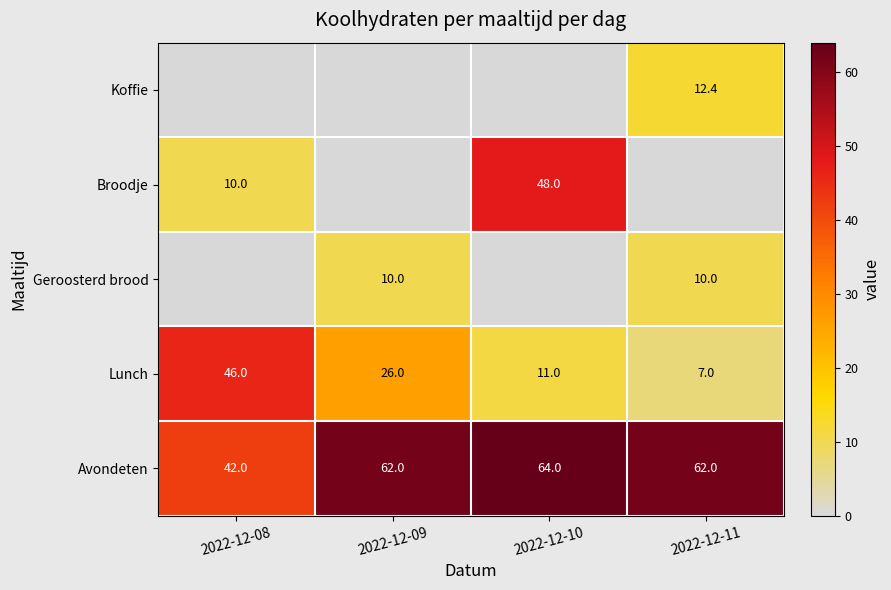

What is the difference between the Avondeten values at 2022-12-11 and 2022-12-08?

20.0